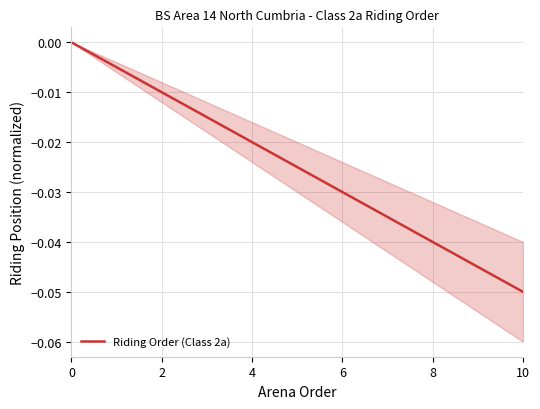

Does the chart have visible grid lines?

Yes